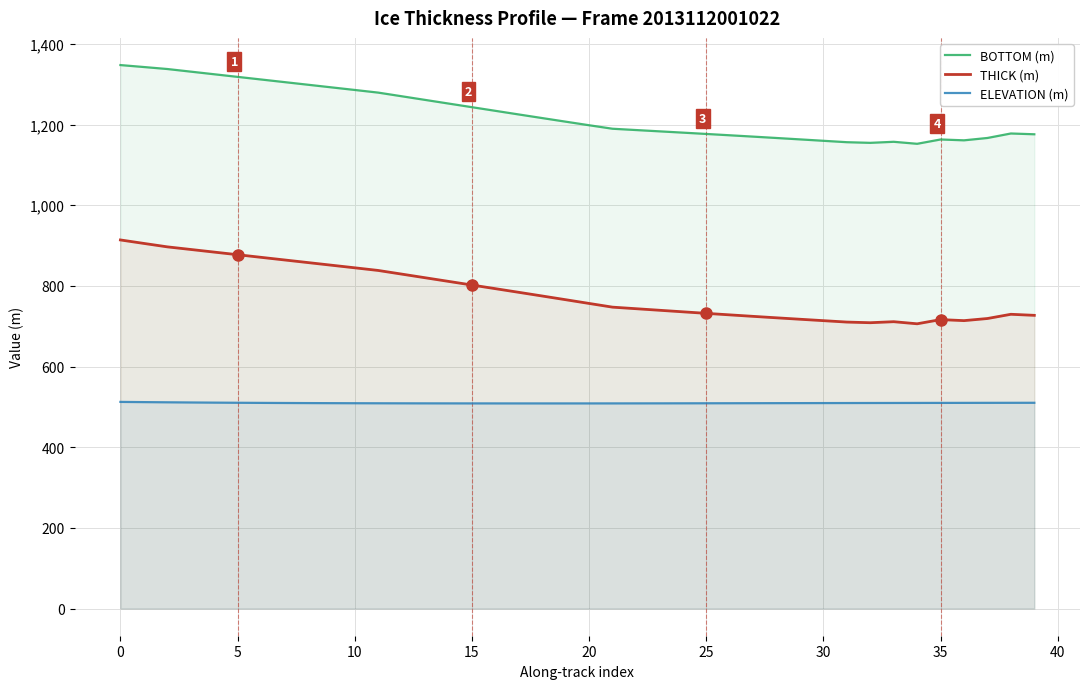

Which series has the widest spread of values?

THICK (m)